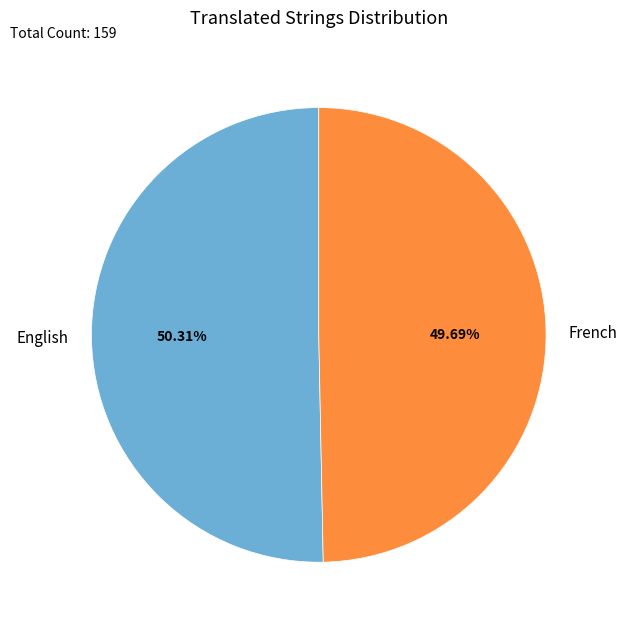

To the nearest percent, what is the average slice percentage?

50%